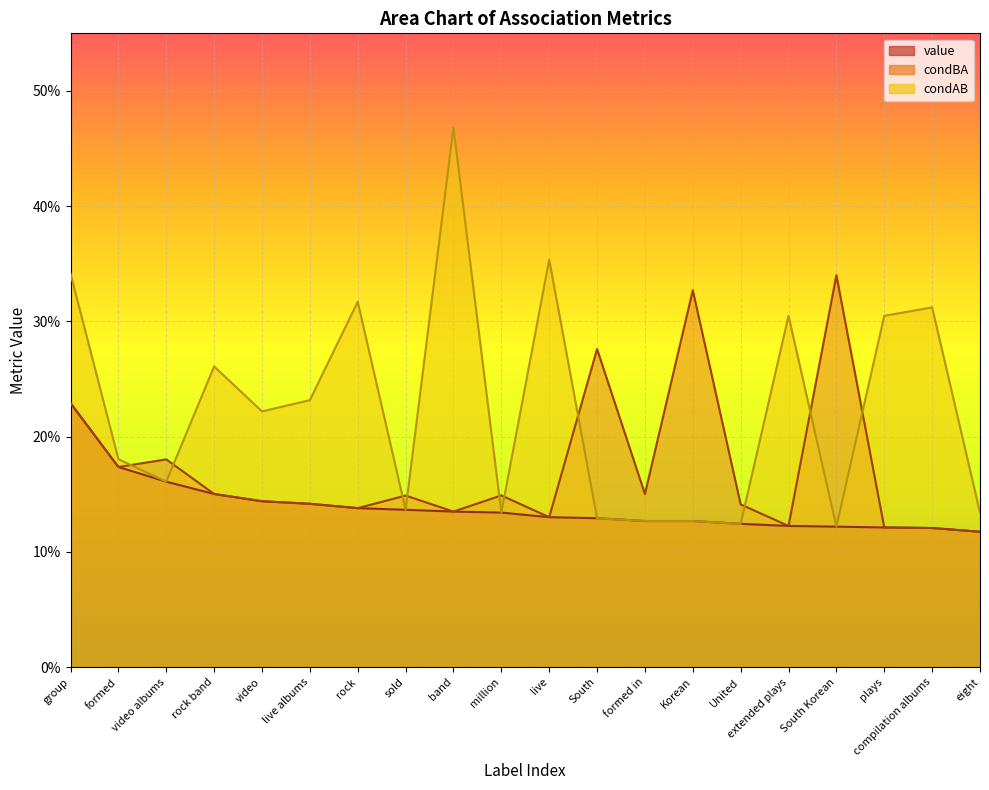

What is the difference between the maximum and minimum values in the value series?

0.1